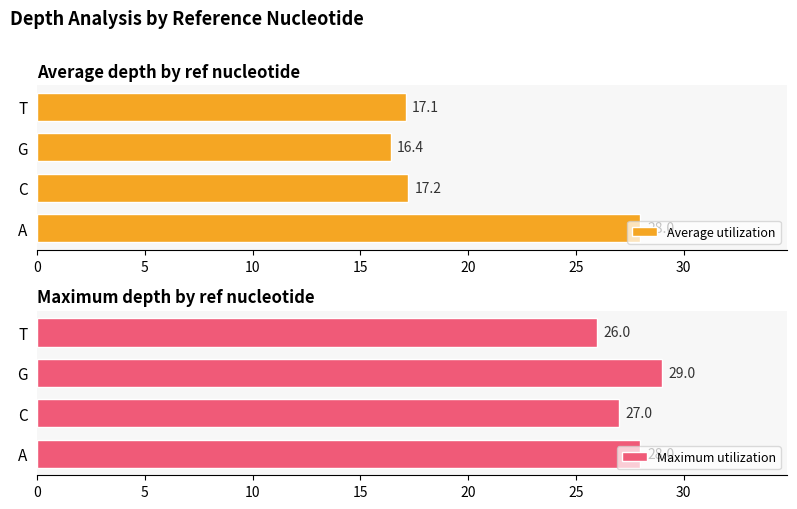

True or false: Average utilization has a value of 28.2 at 15.

False